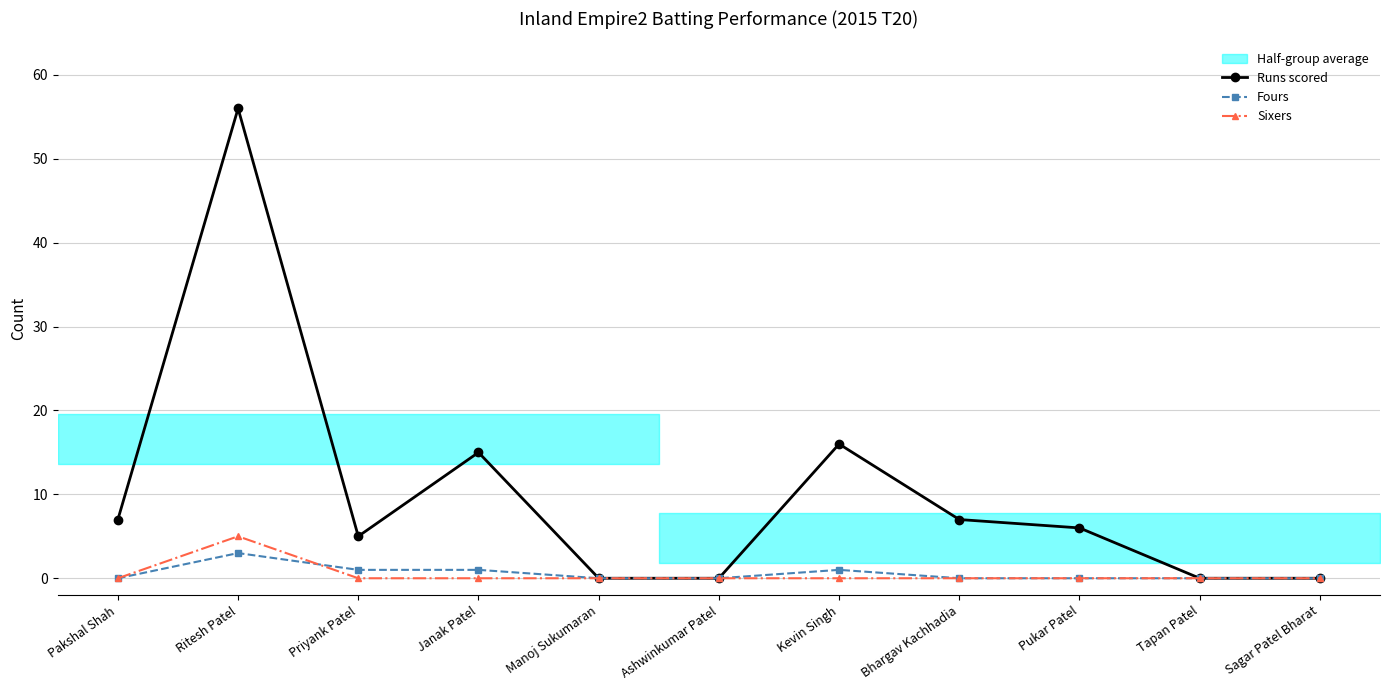

Rank the series by their maximum value, from highest to lowest.

Runs scored, Sixers, Fours